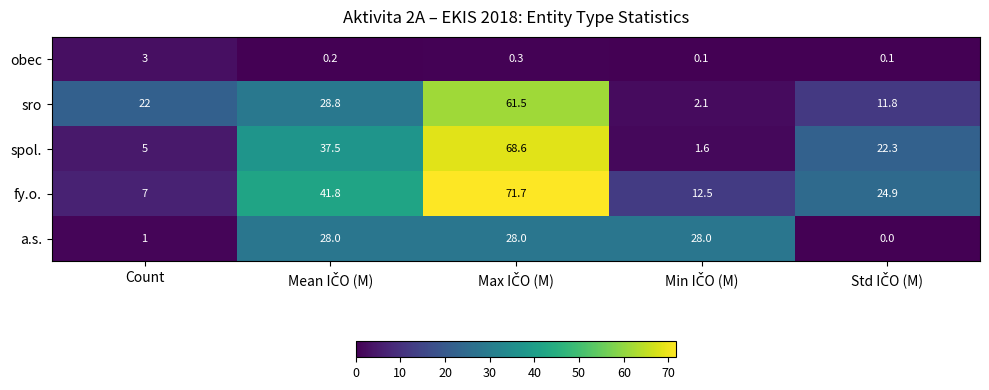

What is the difference between the second highest and minimum values in the sro series?

26.7